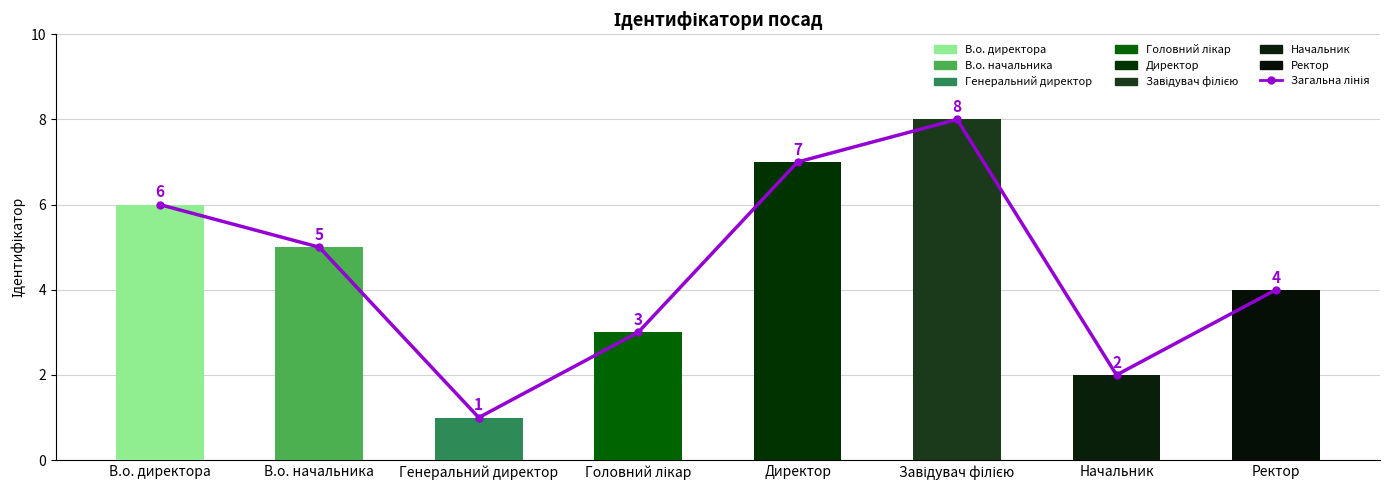

What is the average value of the Загальна лінія series?

4